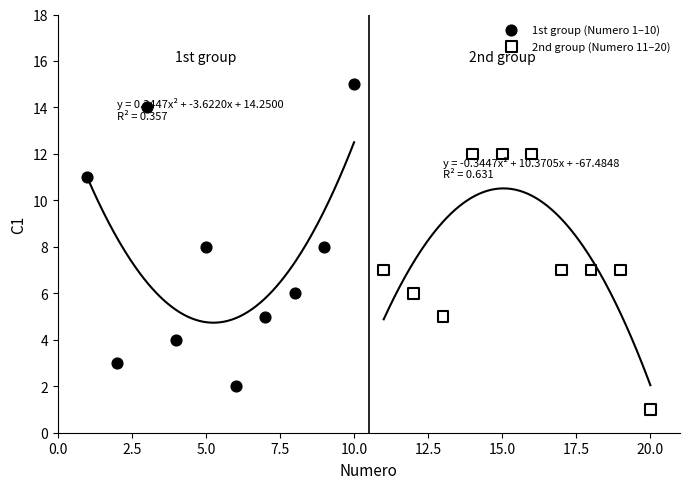

Which series has the largest Y range (max minus min)?

1st group (Numero 1–10)